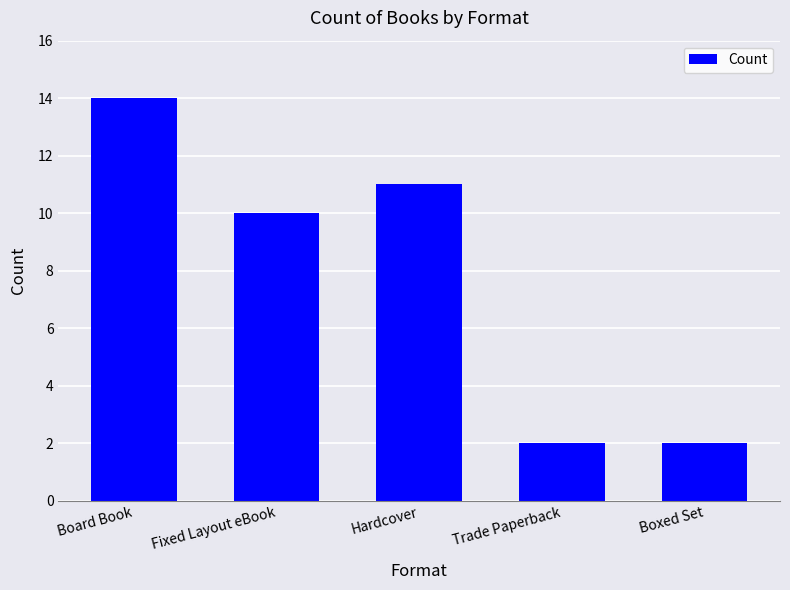

Count the number of categories in the chart.

5